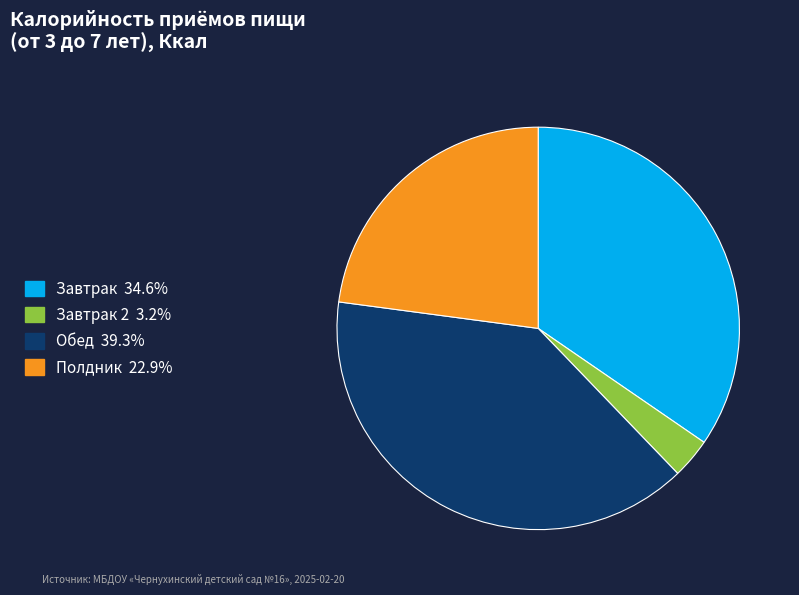

Is there a majority slice in this chart?

No